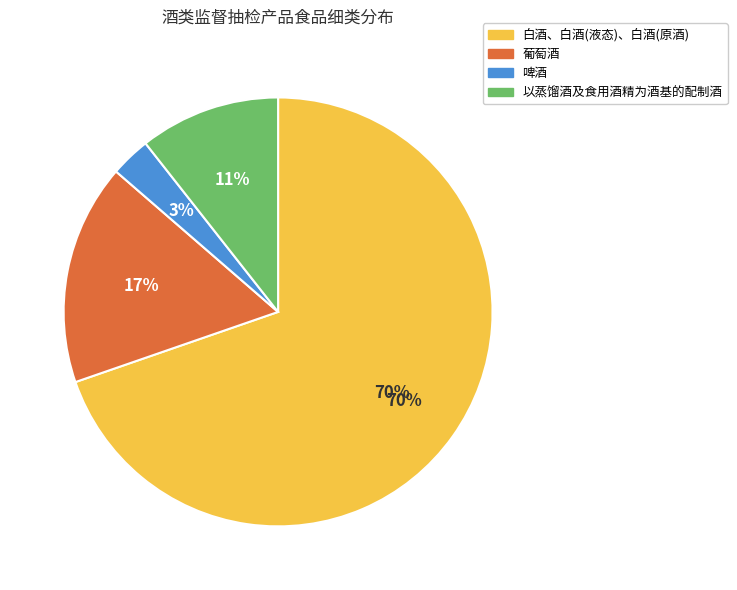

To the nearest percent, what portion does 白酒、白酒(液态)、白酒(原酒) represent?

70%